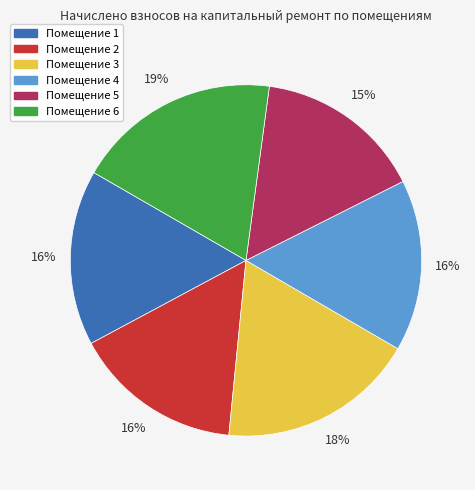

To the nearest percent, what is the average slice percentage?

17%